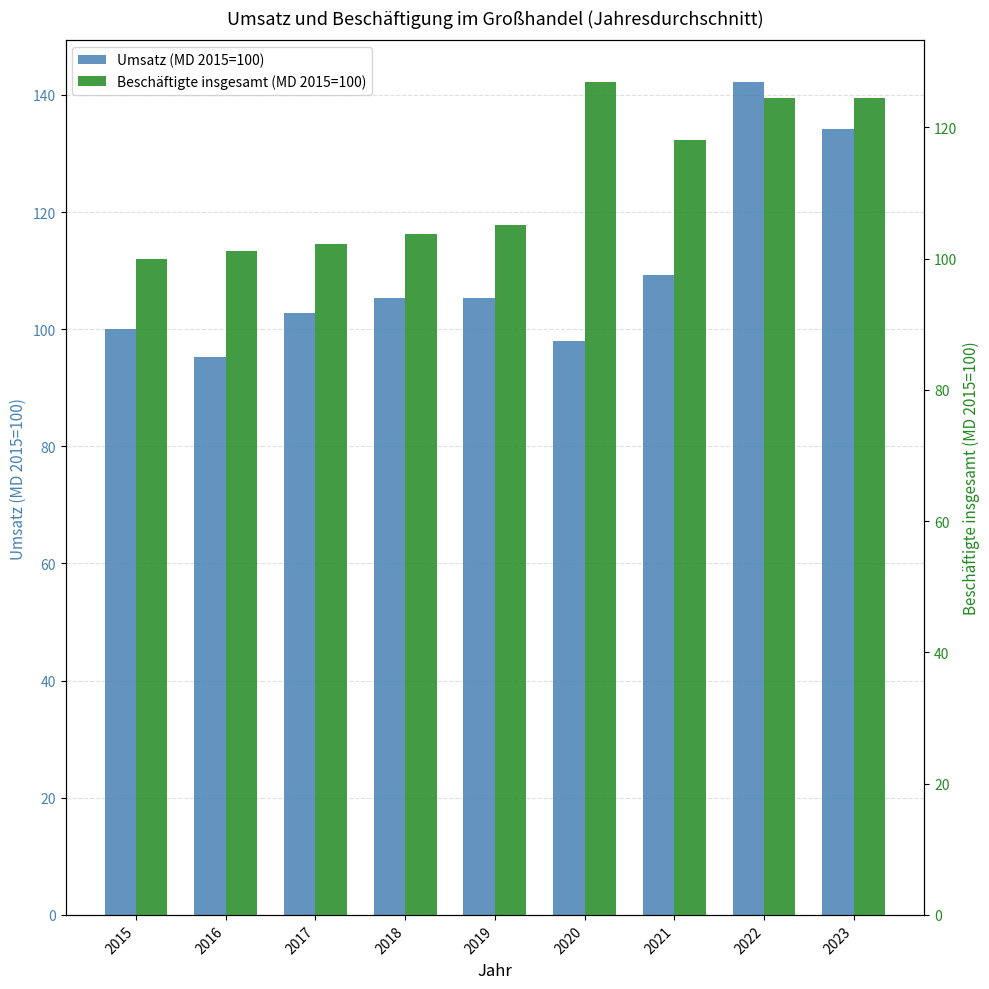

The Beschäftigte insgesamt (MD 2015=100) series shows 124.5 at 2022. True or false?

True